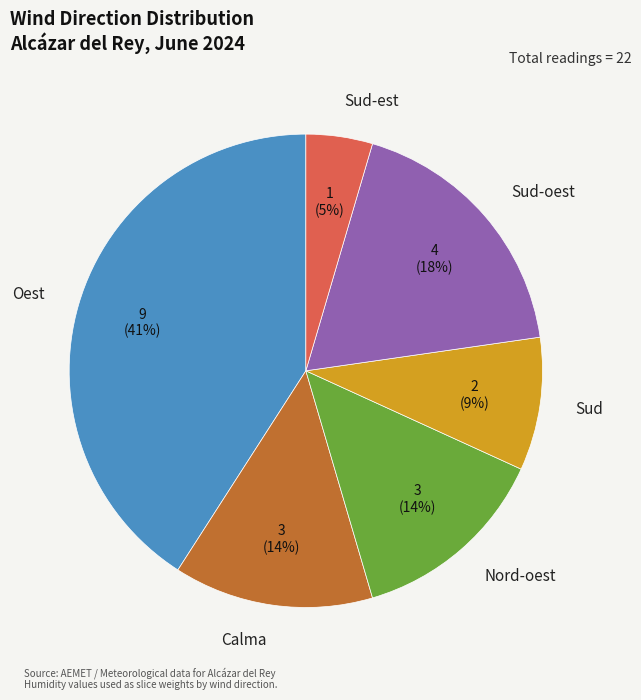

Count the number of slices in the pie.

6